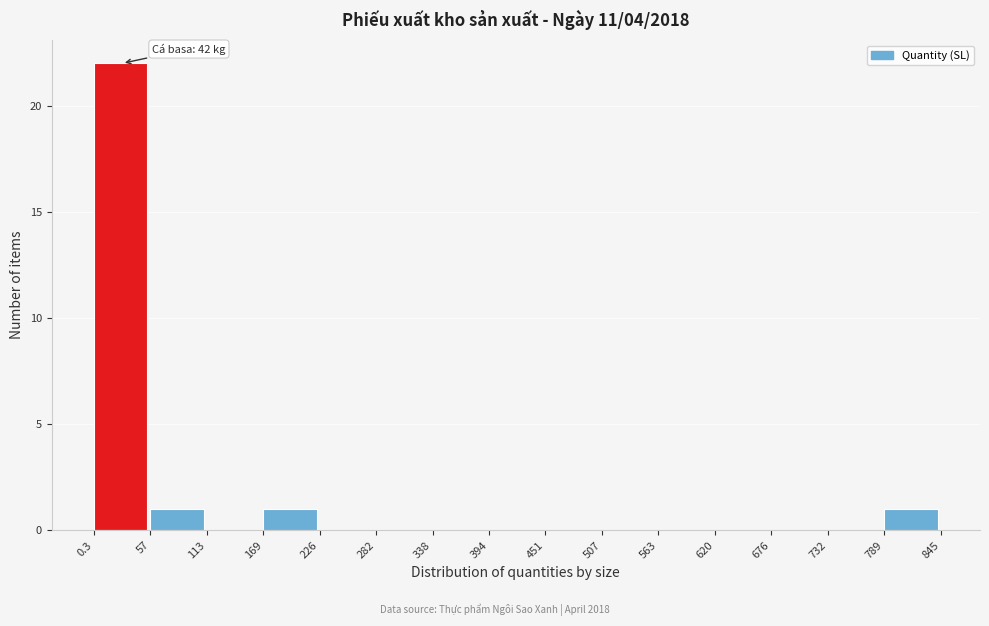

Over which range of the x-axis is the bar tallest?

0.3 to 57